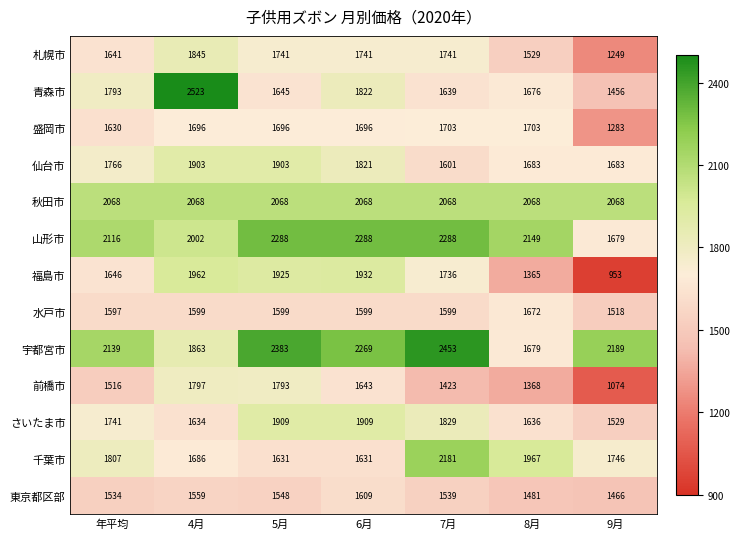

What is the difference between the maximum and minimum values in the 福島市 series?

1009